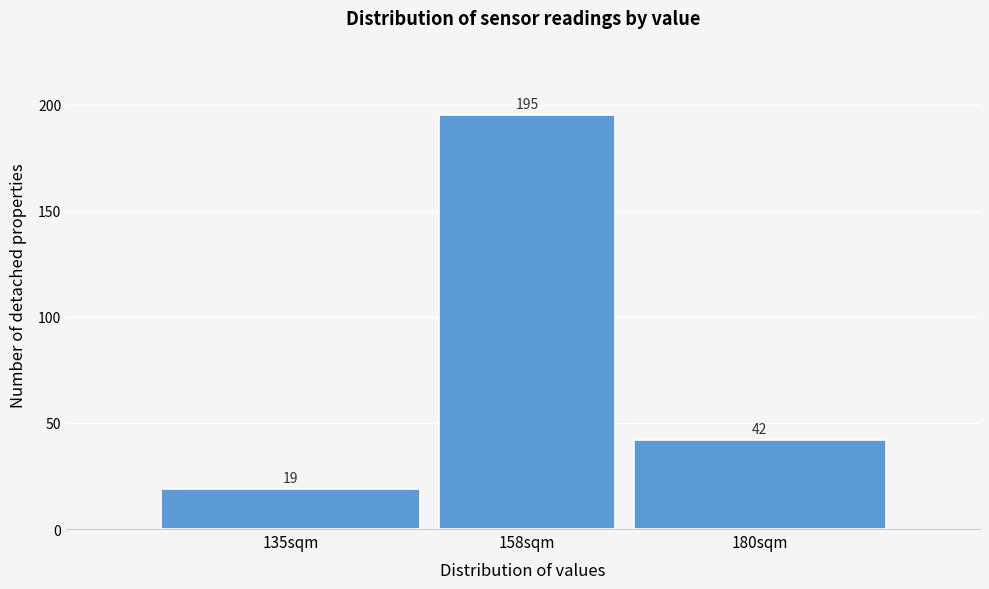

Reading left to right, list all the values displayed in this chart.

19	195	42